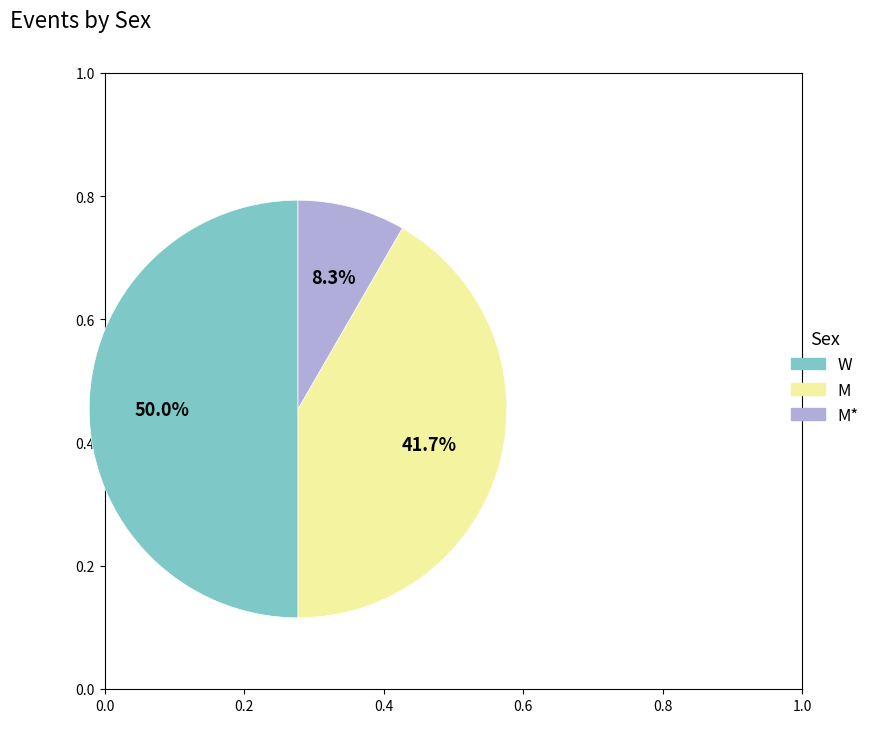

True or false: M accounts for 52% of the total.

False